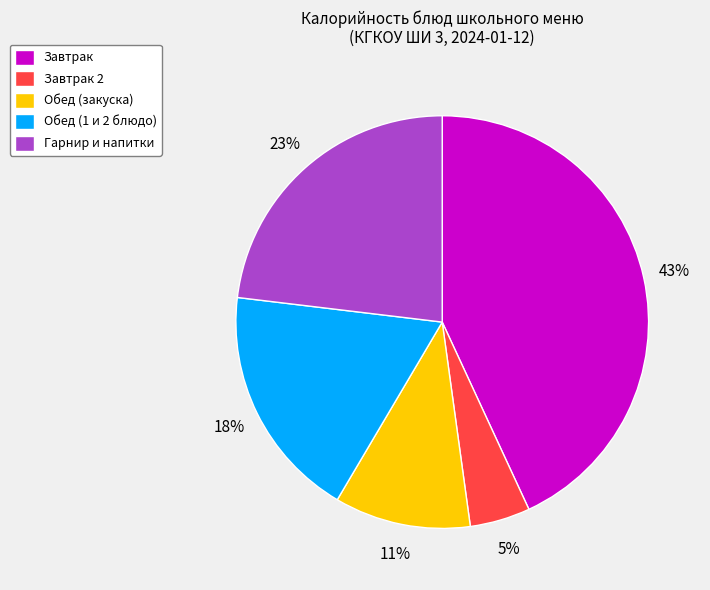

To the nearest percent, what is the difference between the Завтрак and Обед (1 и 2 блюдо) slice percentages?

25%